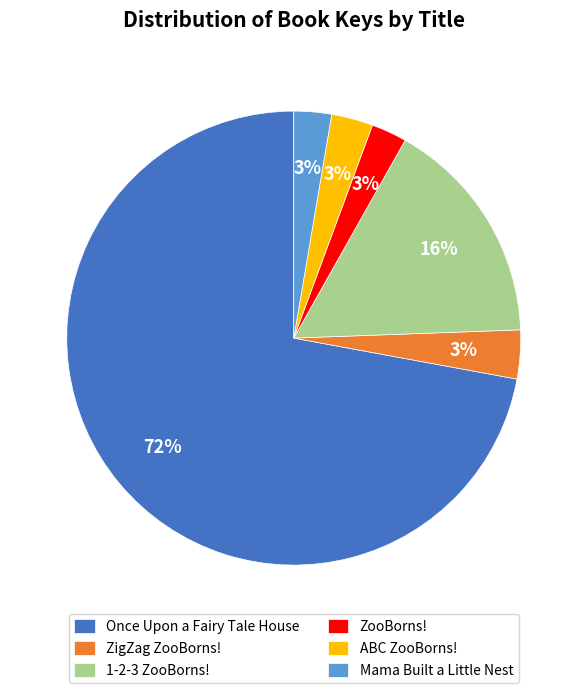

To the nearest percent, what is the combined percentage of ABC ZooBorns! and Once Upon a Fairy Tale House?

75%